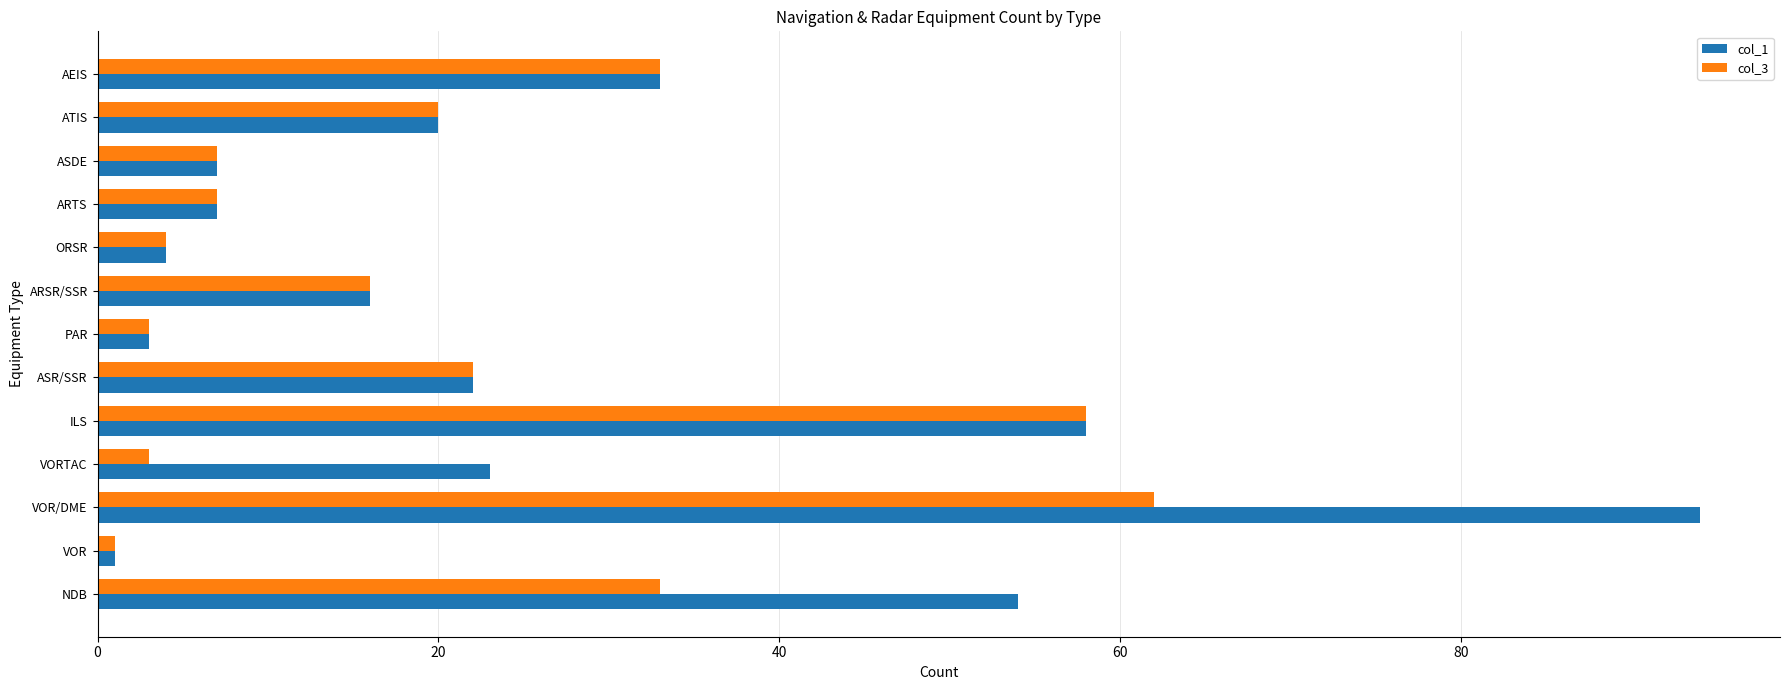

True or false: col_3 has a value of 28 at ATIS.

False